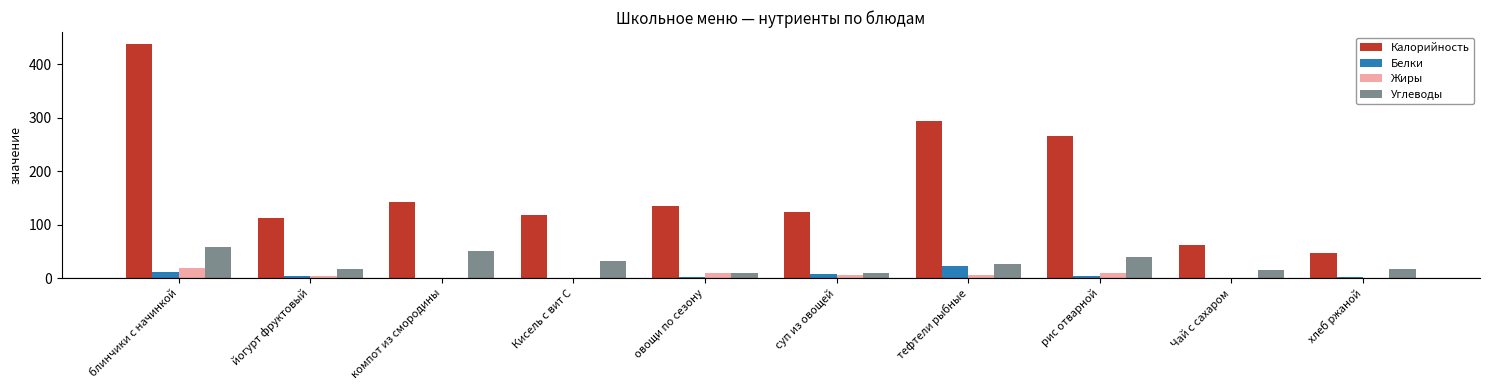

Which series has the largest total across all categories?

Калорийность